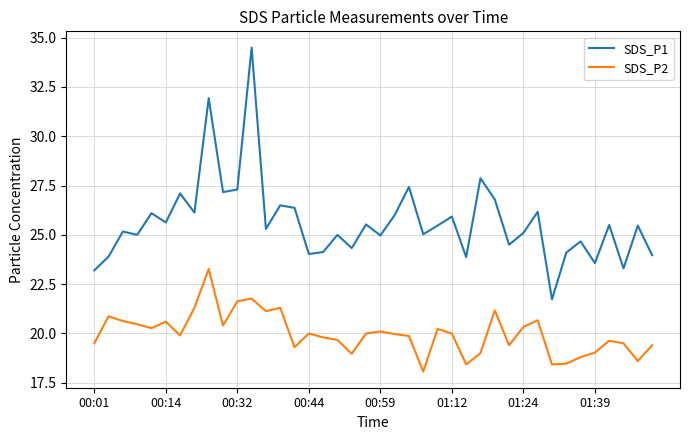

Does the chart display data point markers on the line(s)?

No